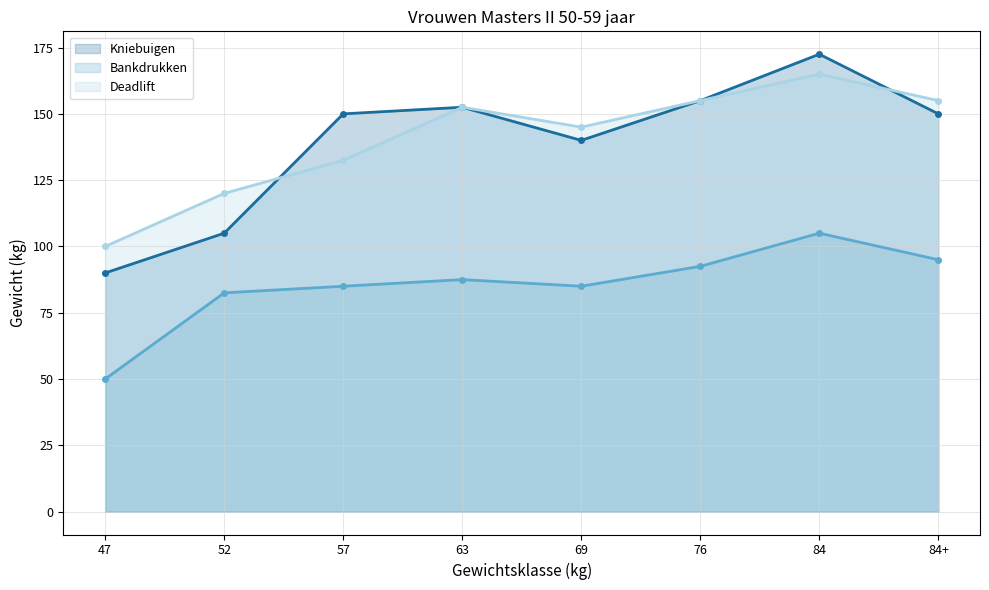

At how many categories does at least one series exceed 162?

1